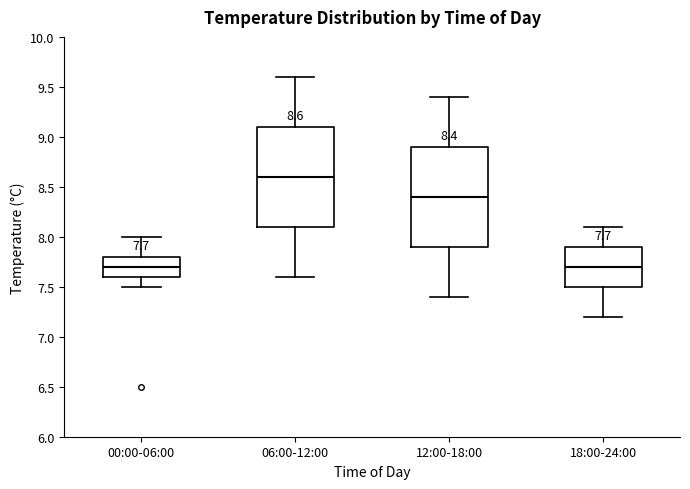

Which box's median line is the highest?

06:00-12:00